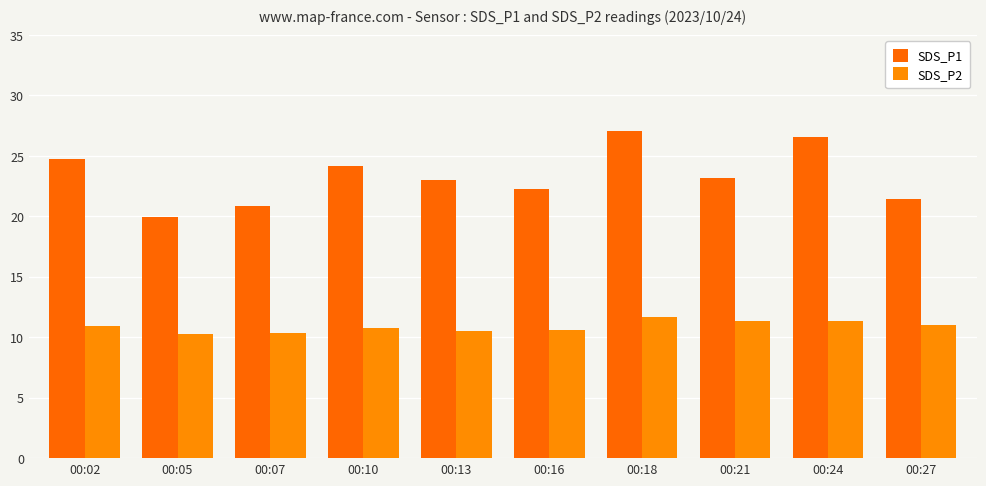

Which category has the highest value in the SDS_P1 series?

00:18